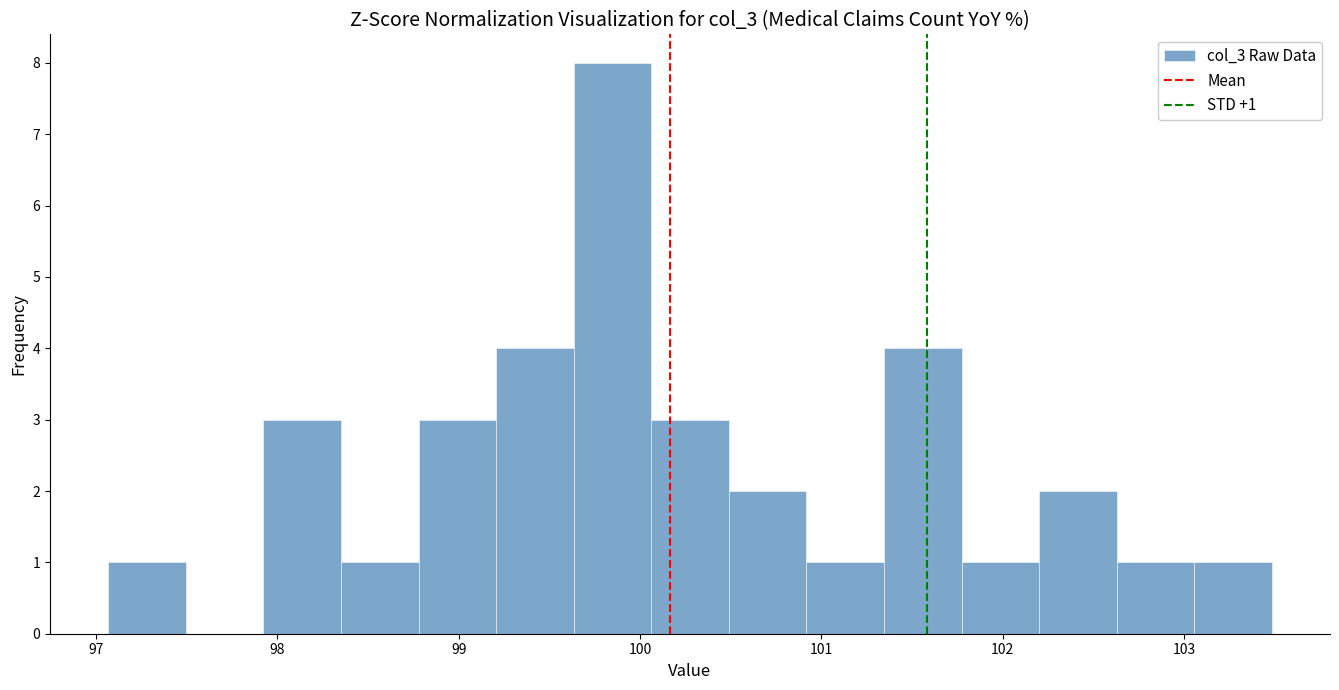

Which range on the x-axis has the tallest bar?

99.6 to 100.1